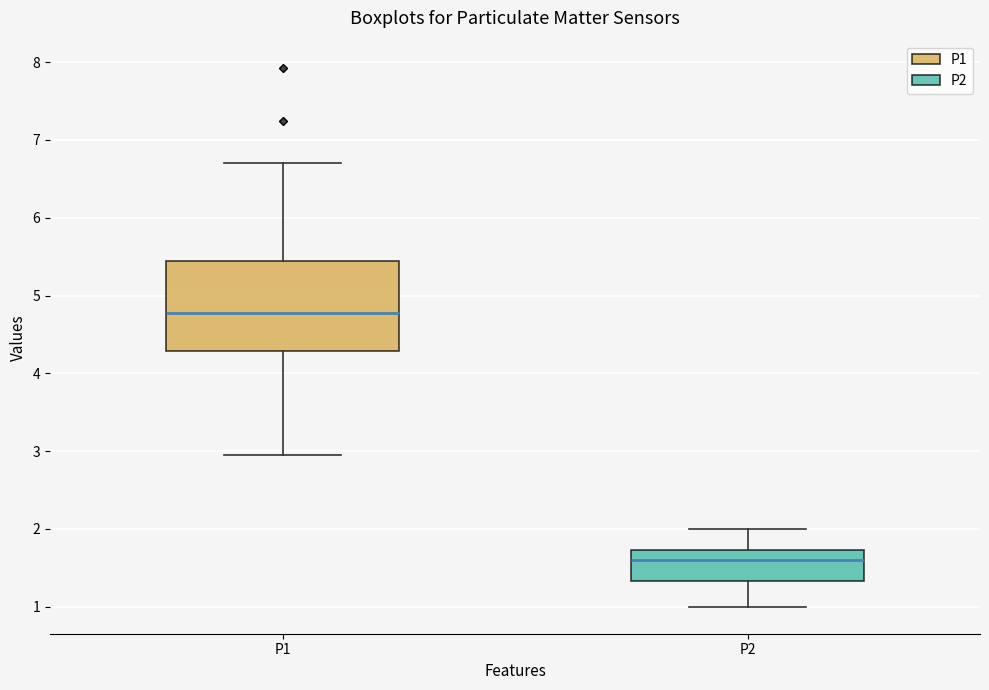

Reading left to right, read every box against the y-axis: the position of its median line, the range the box covers, and the ends of its whiskers. The values are not printed on the chart, so give them approximately, as read against the axis.

P1: median 4.8, box 4.3 to 5.4, whiskers 3.0 to 6.7
P2: median 1.6, box 1.3 to 1.7, whiskers 1.0 to 2.0